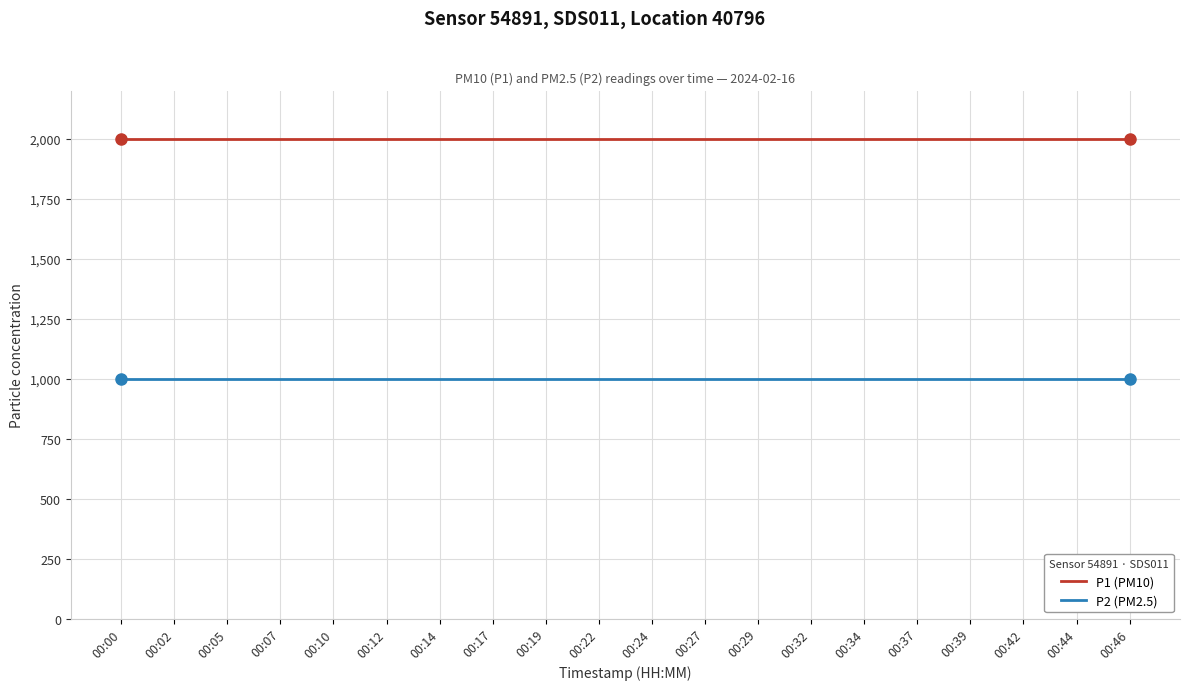

What are all the series names shown in the legend?

P1 (PM10), P2 (PM2.5)